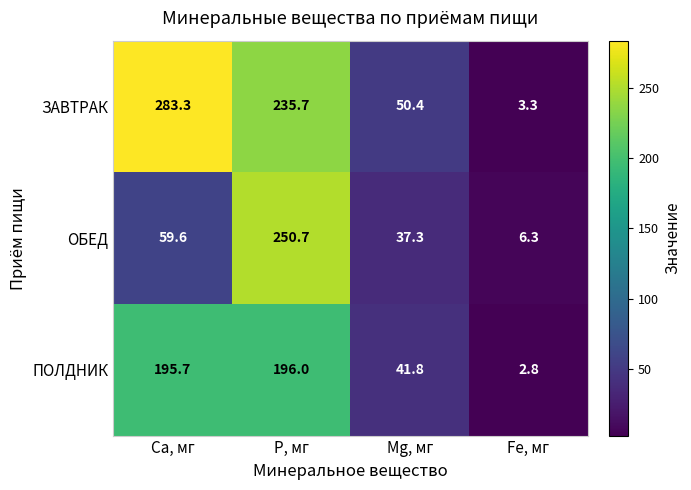

What is the difference between the maximum and minimum values in the ПОЛДНИК series?

193.2